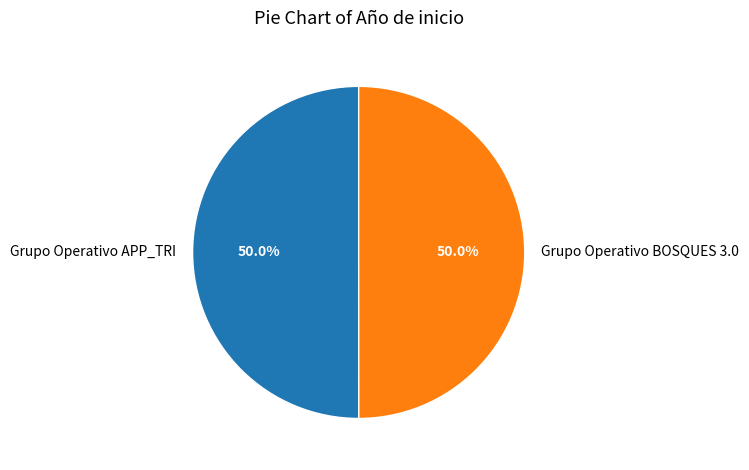

Approximately how many times larger is the value at Grupo Operativo APP_TRI compared to Grupo Operativo BOSQUES 3.0?

1.0